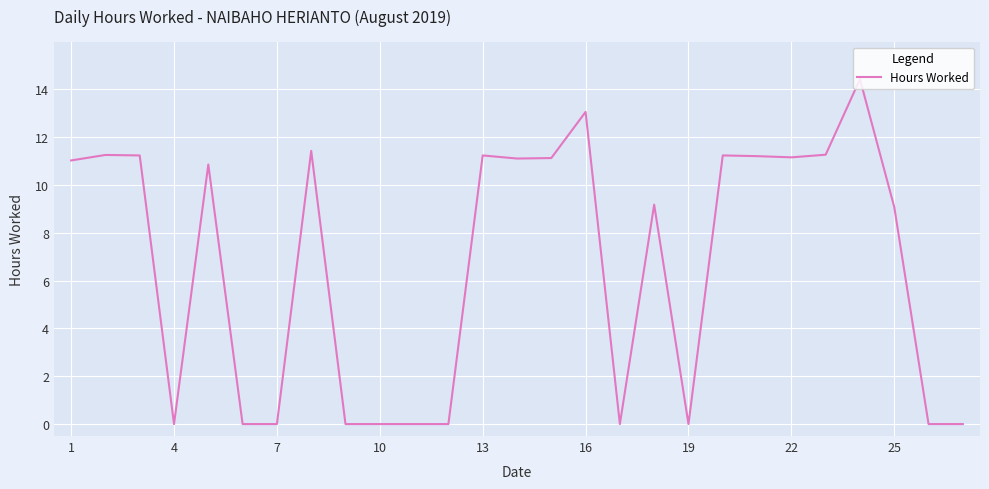

What is the difference between the maximum and second lowest values?

14.4